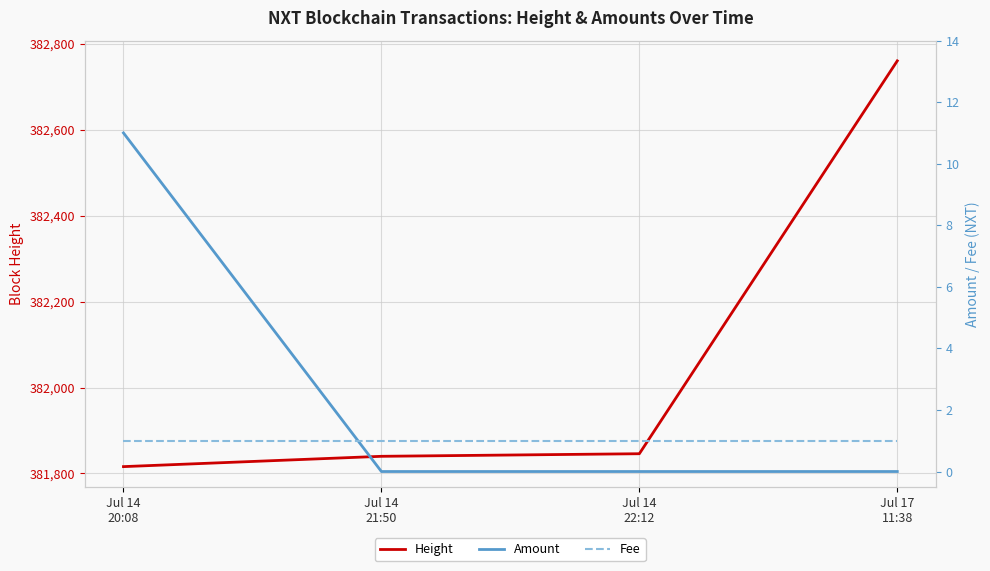

List the labels in order of Height value, smallest first.

Jul 14
20:08, Jul 14
21:50, Jul 14
22:12, Jul 17
11:38